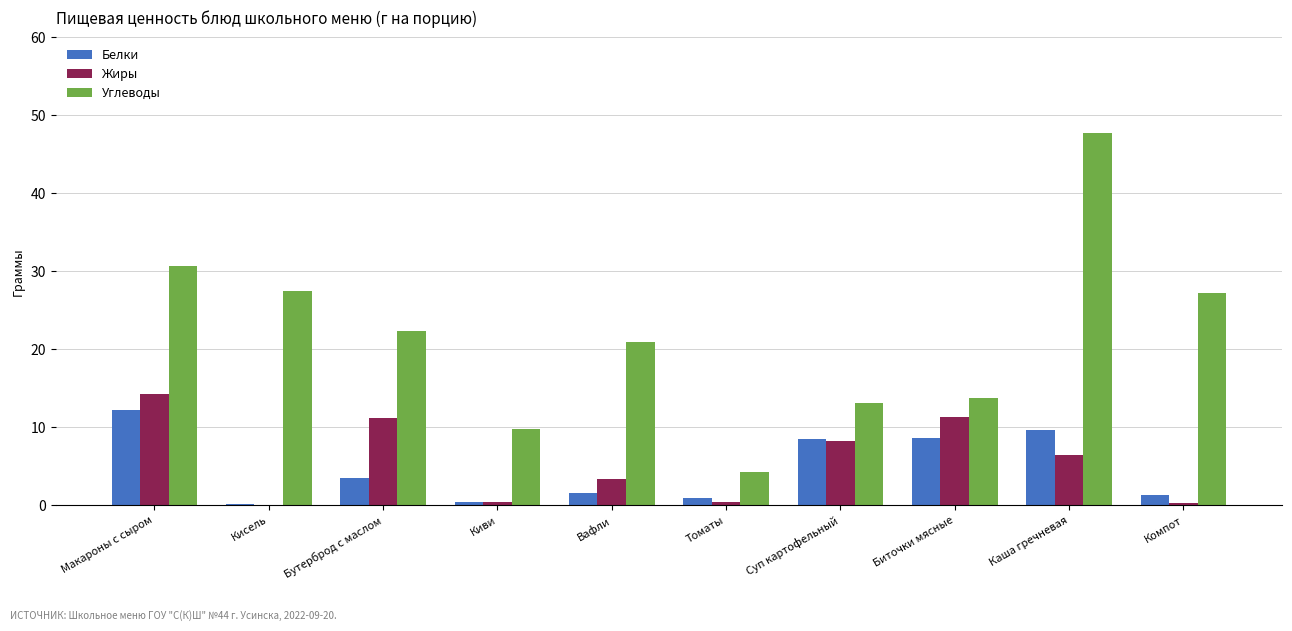

Which series has the largest total across all categories?

Углеводы